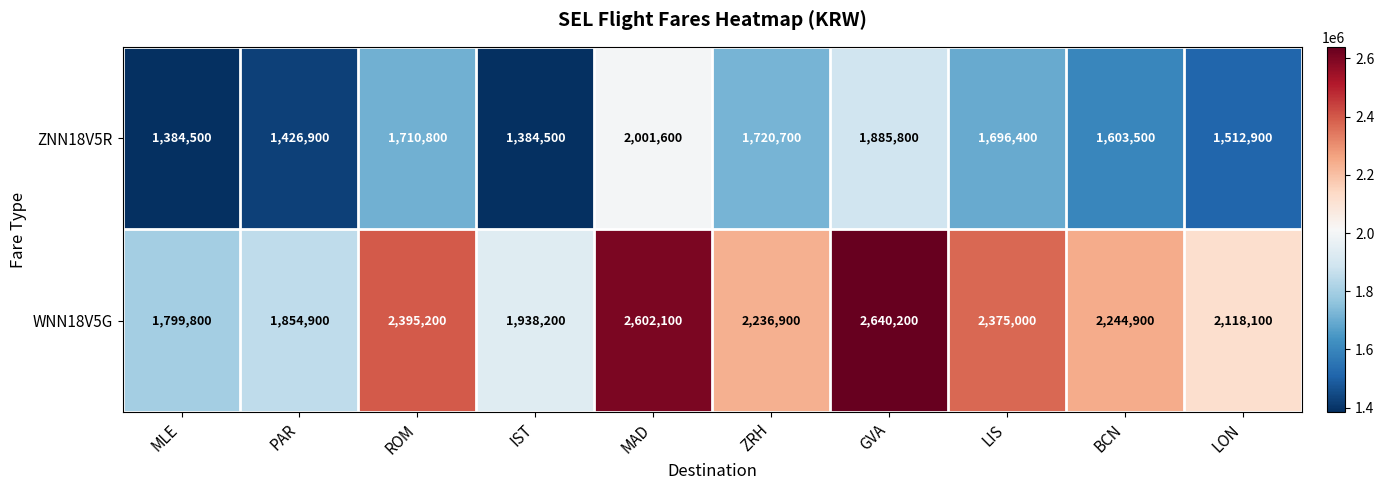

How many values in the WNN18V5G series are below 2244900?

5